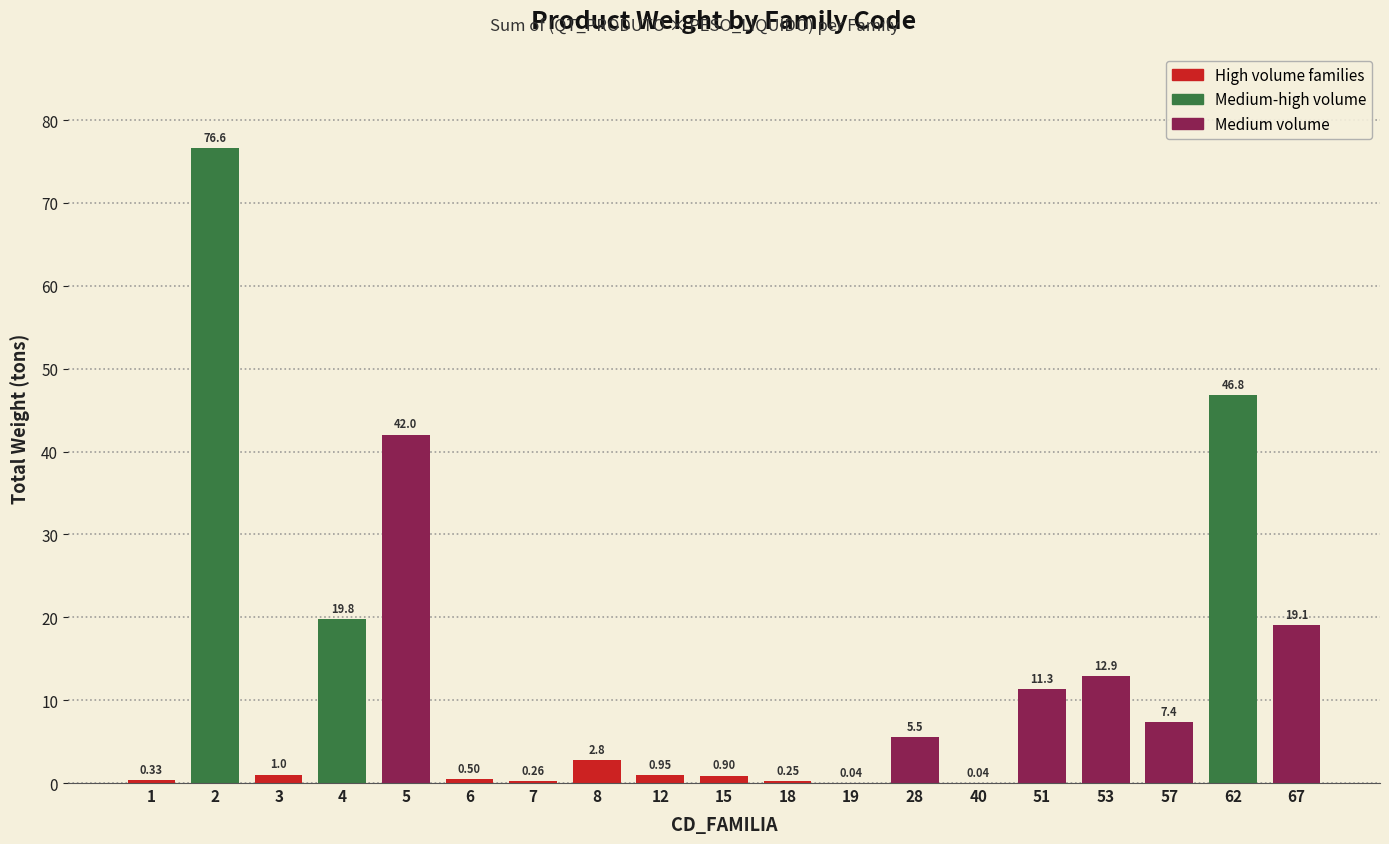

What is the change in value from 15 to 67?

+18.2